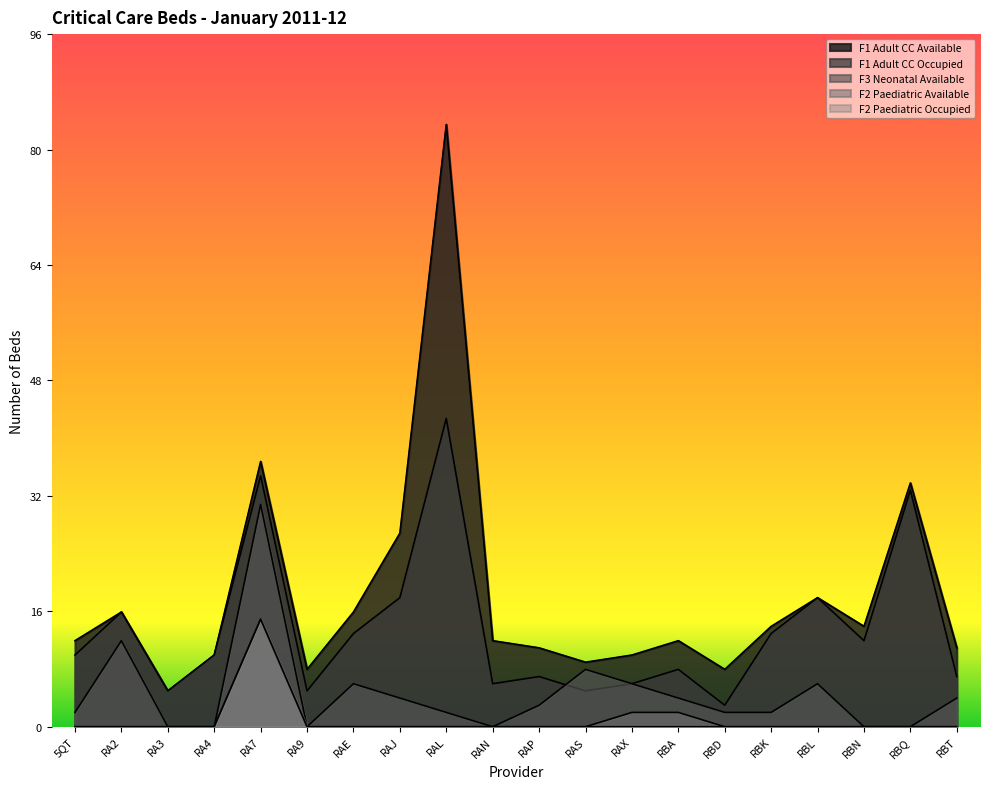

True or false: F2 Paediatric Available and F1 Adult CC Available intersect in this chart.

False